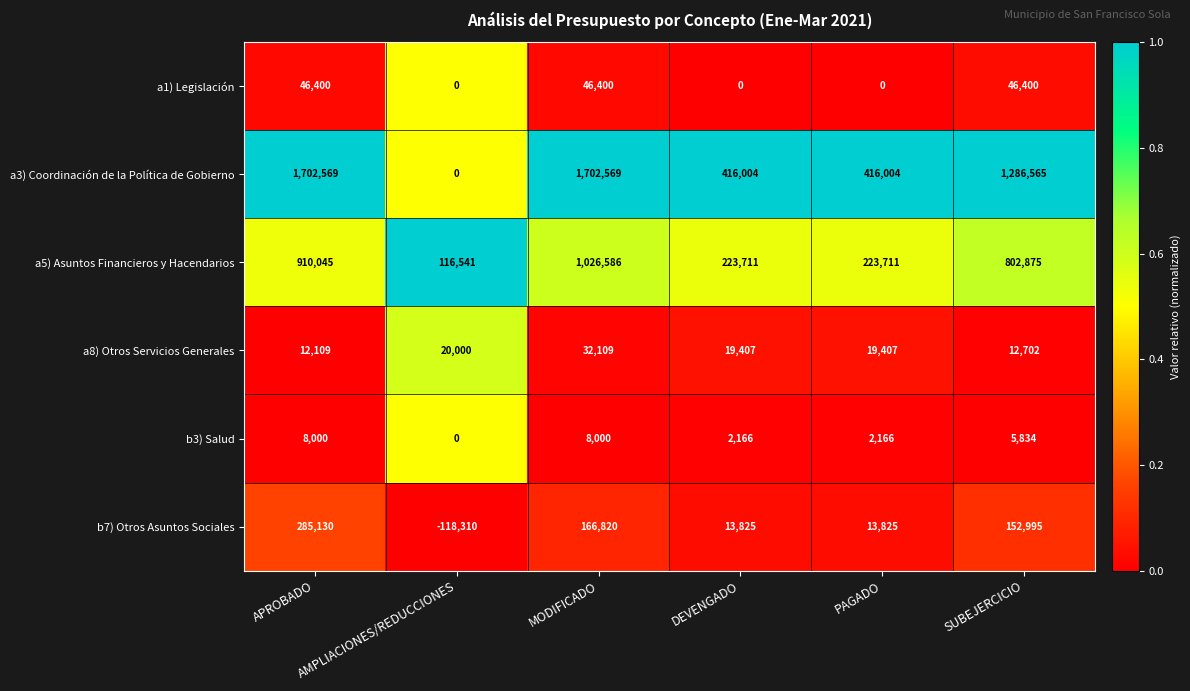

At DEVENGADO, list the series in order from smallest to largest.

a1) Legislación, b3) Salud, b7) Otros Asuntos Sociales, a8) Otros Servicios Generales, a5) Asuntos Financieros y Hacendarios, a3) Coordinación de la Política de Gobierno